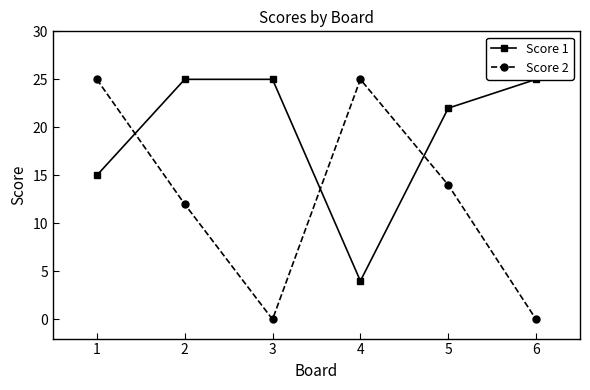

How many distinct data groups are displayed?

2